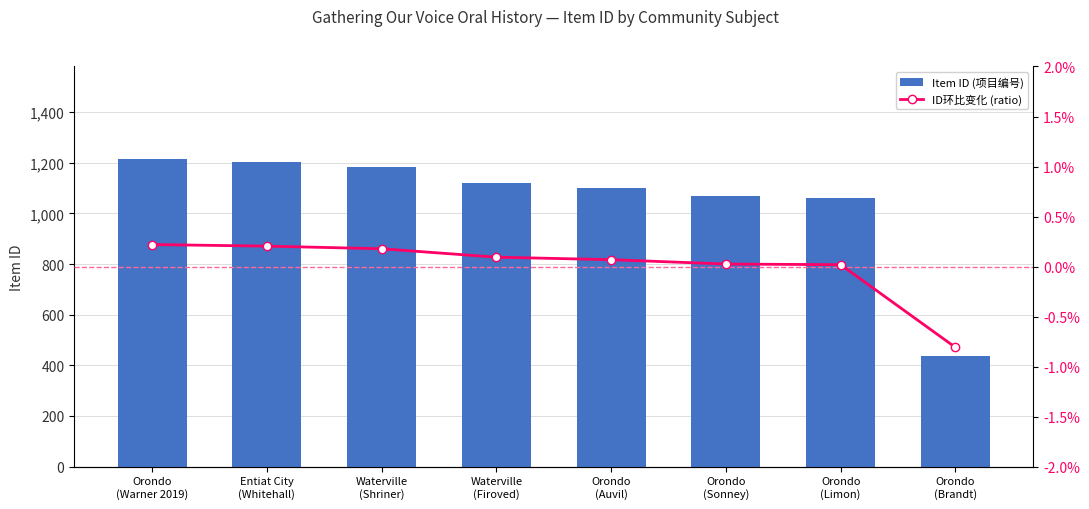

What is the sum of all Item ID (项目编号) values?

8391